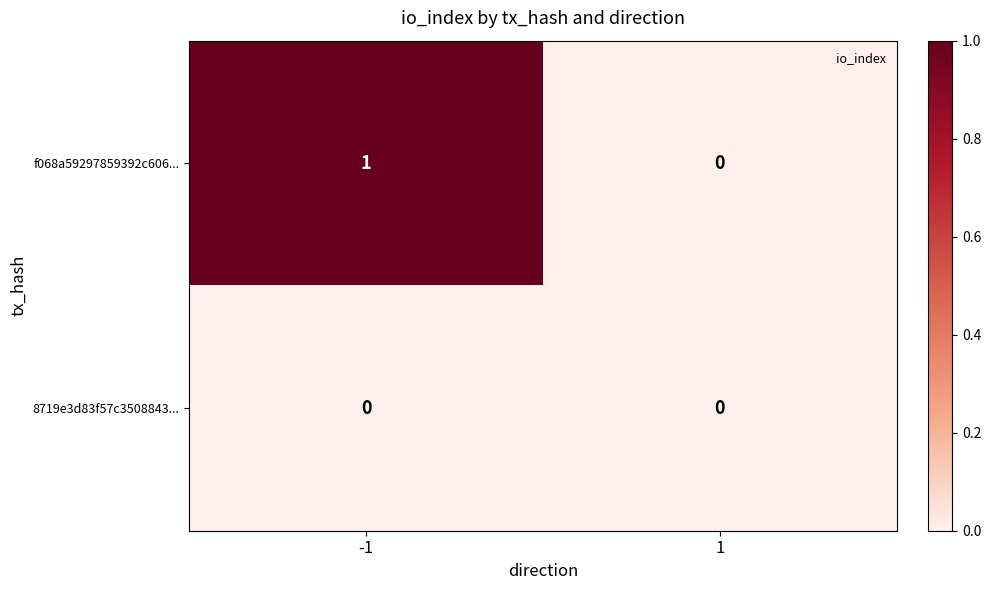

At -1, list the series in order from smallest to largest.

8719e3d83f57c3508843..., f068a59297859392c606...